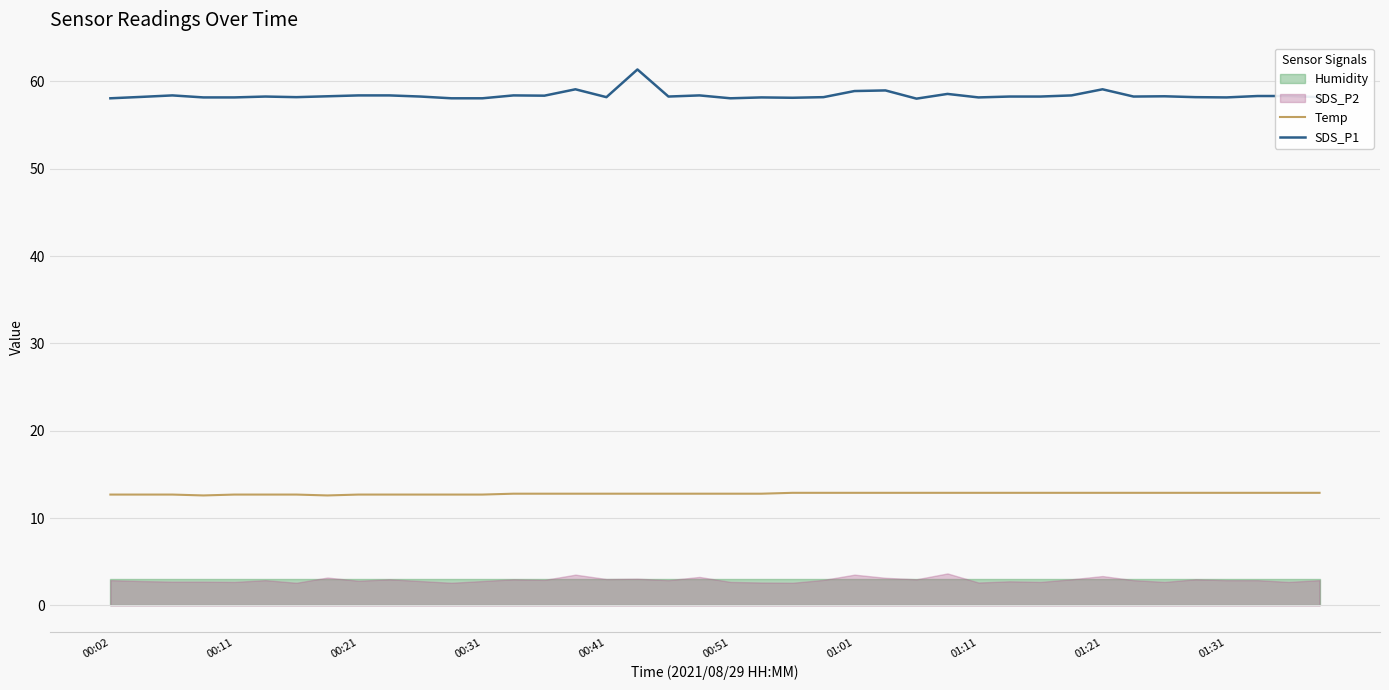

What is the difference between the second highest and minimum values in the SDS_P1 series?

1.1